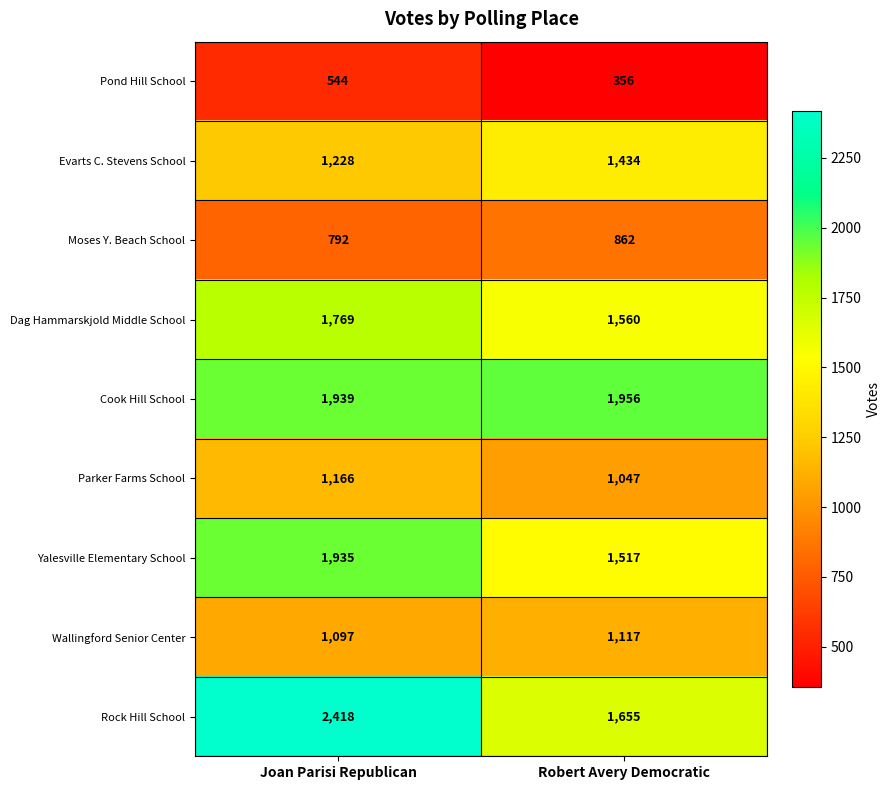

What is the maximum value for Yalesville Elementary School?

1935